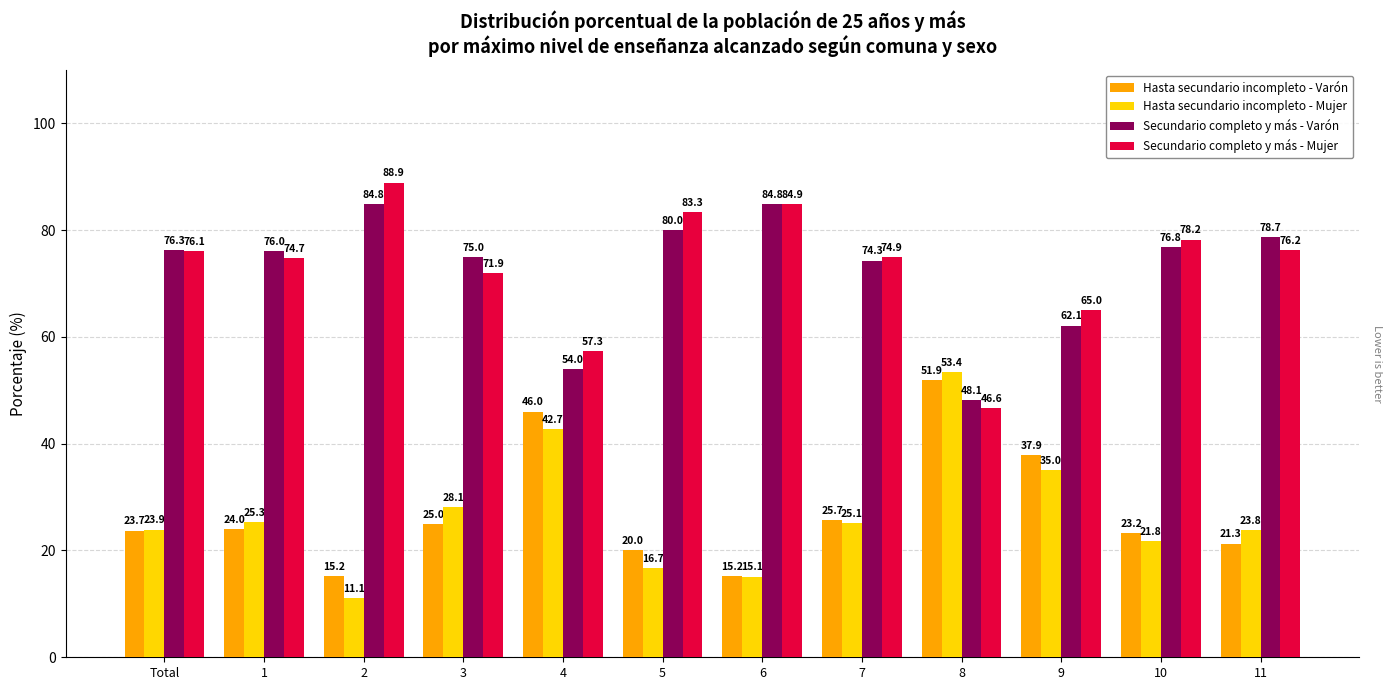

Is the value of Hasta secundario incompleto - Varón at 11 greater than the value of Hasta secundario incompleto - Mujer at 11?

No